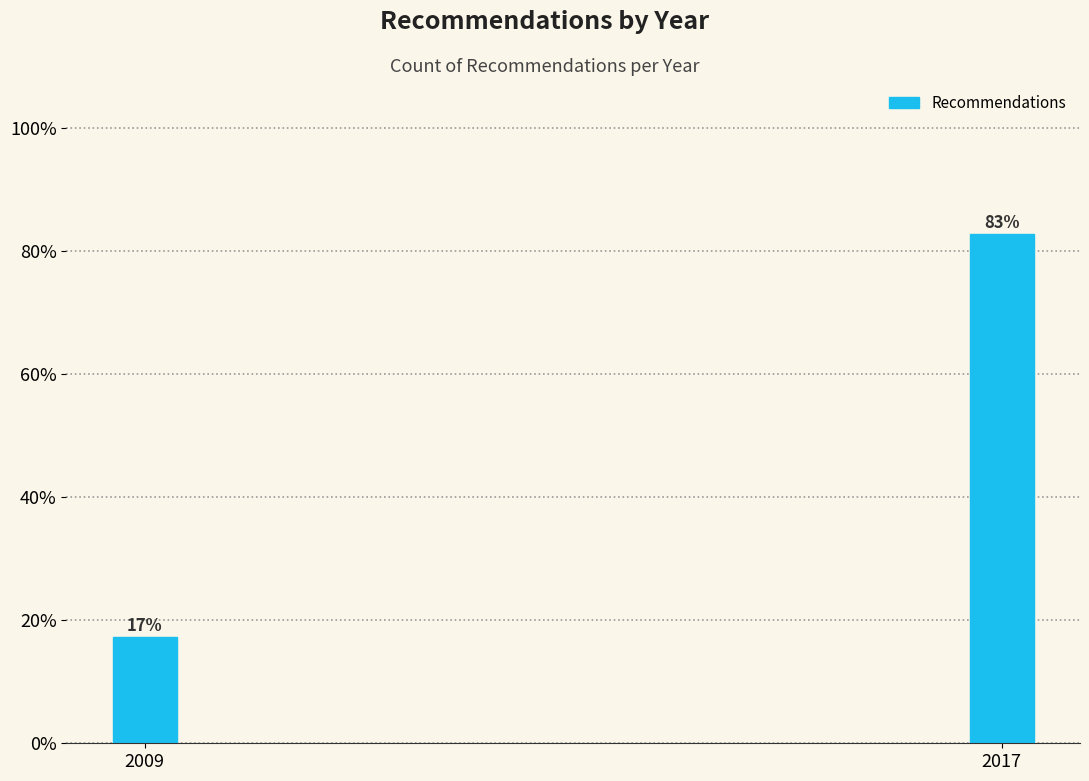

What value does the data have at 2017?

82.8